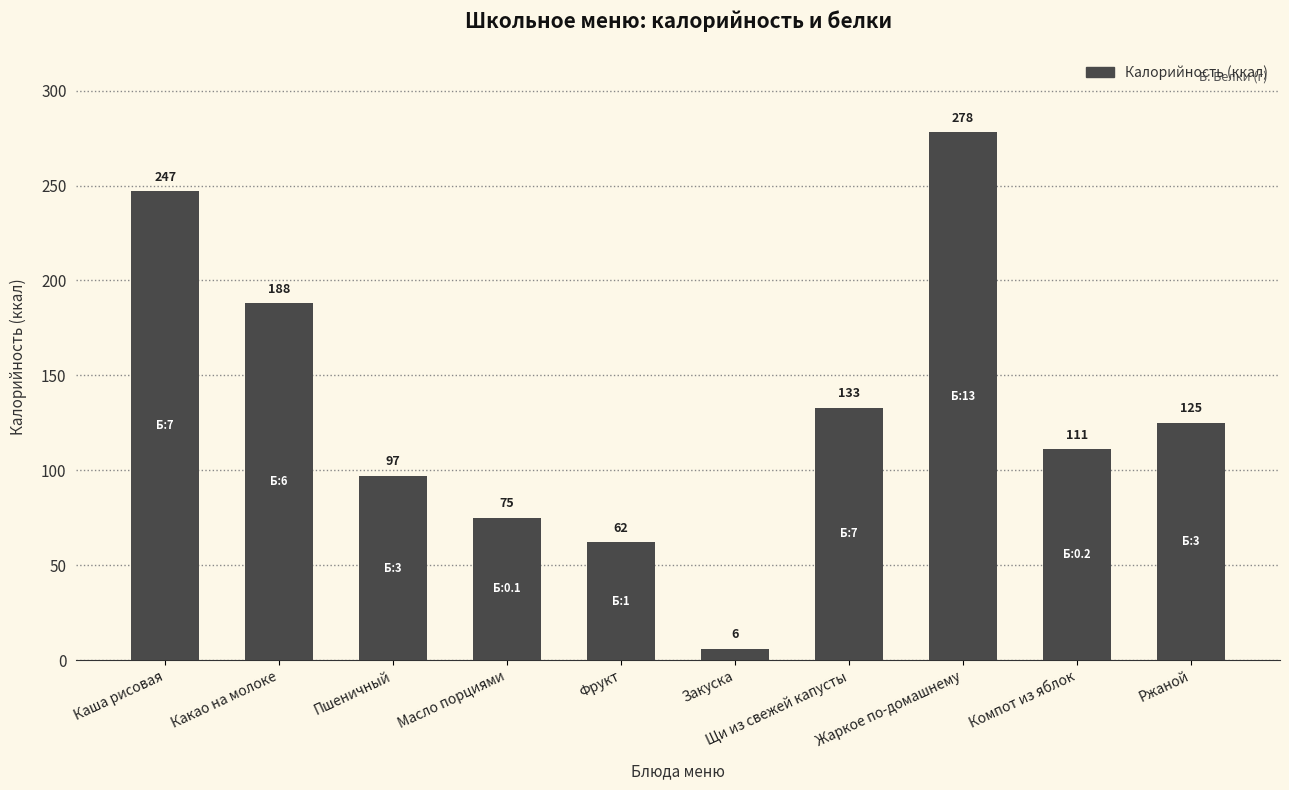

At which label is the value closest to 142?

Щи из свежей капусты